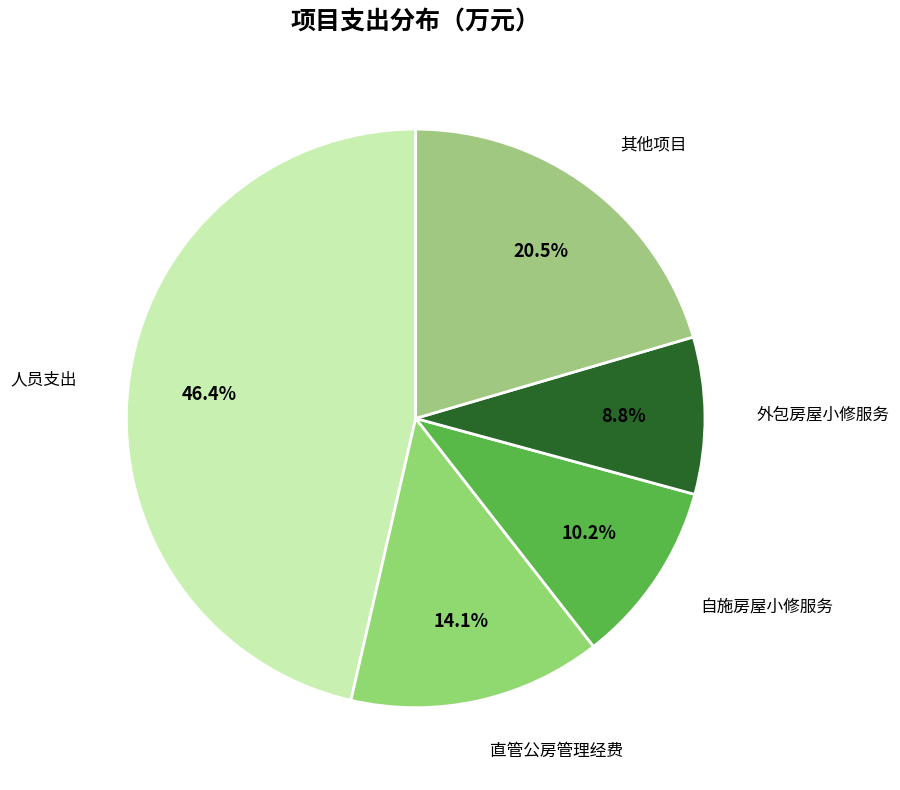

What is the total percentage of 直管公房管理经费 and 其他项目?

34.6%